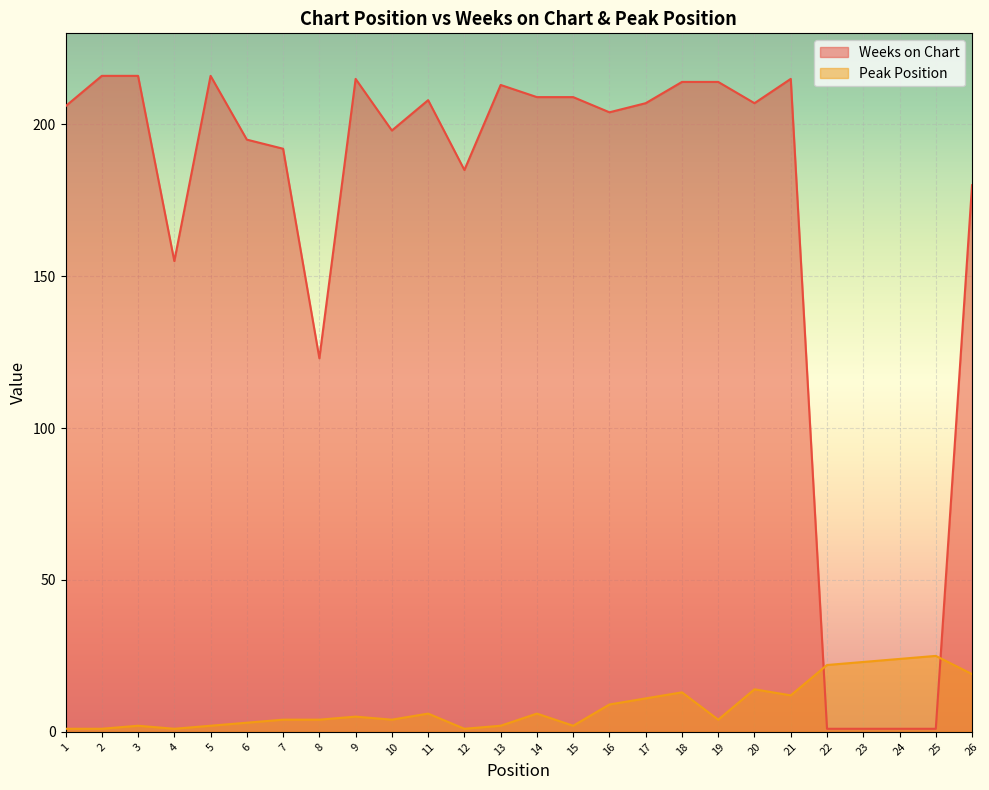

How many interior local peaks does the Peak Position series have?

7